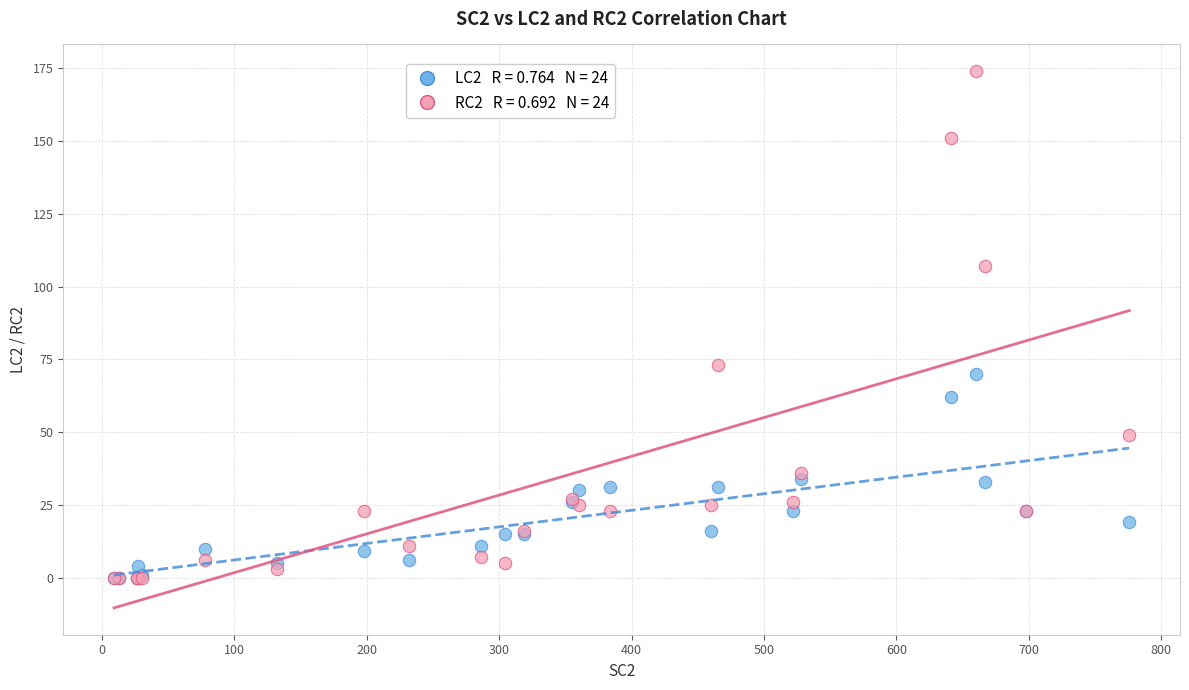

Across all series, what Y value is closest to 87?

73